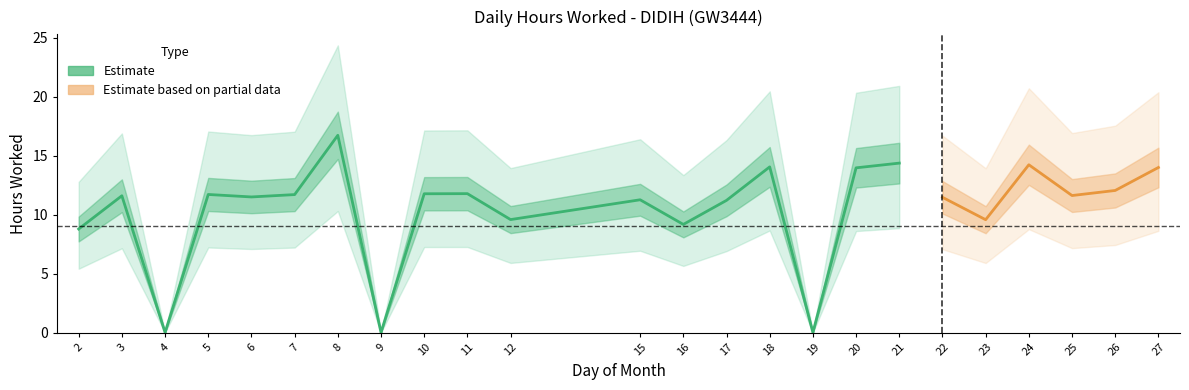

What is the difference between the maximum and minimum values?

16.7